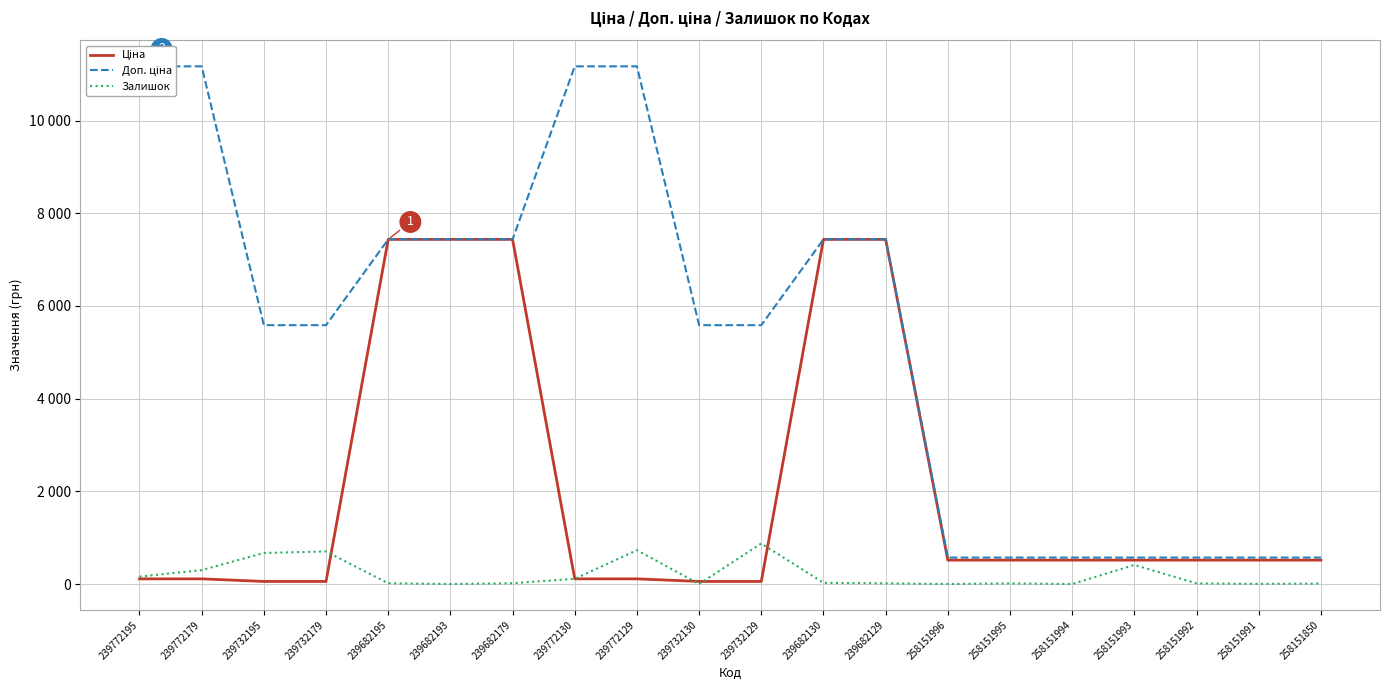

What is the average value of the Залишок series?

203.8